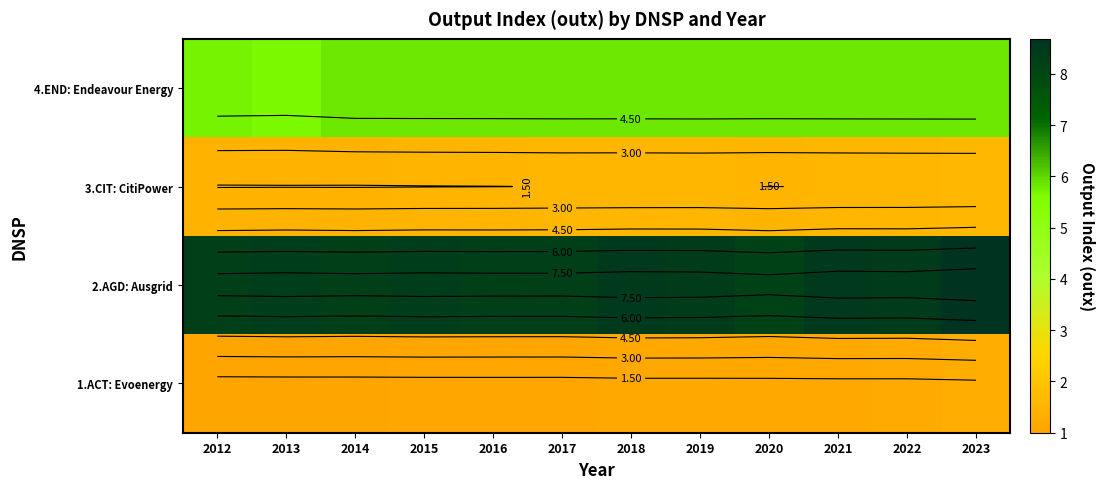

Is the value of 3.CIT: CitiPower at 2019 greater than the value of 4.END: Endeavour Energy at 2018?

No